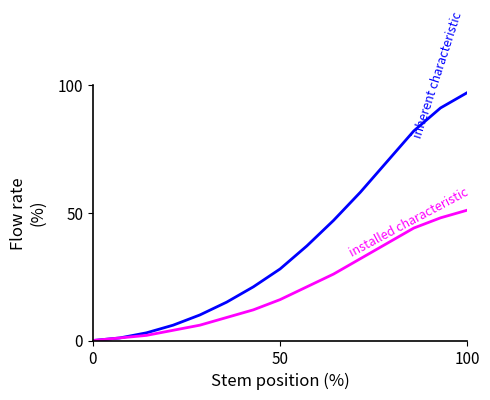

What is the greatest value displayed?

97